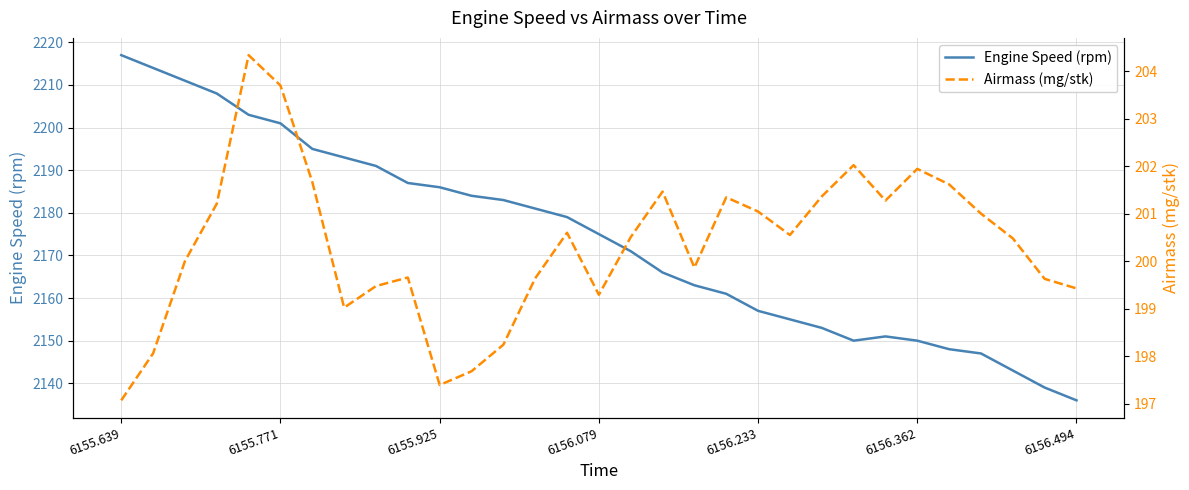

What are all the series names shown in the legend?

Engine Speed (rpm), Airmass (mg/stk)